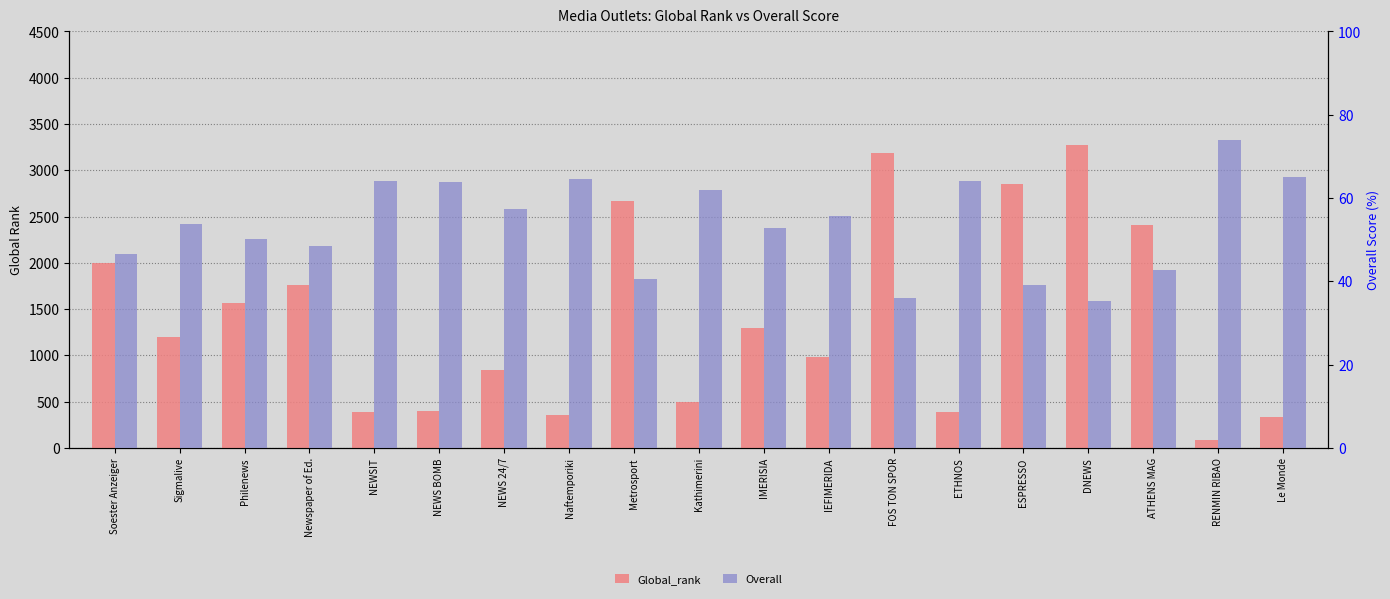

What are all the series names shown in the legend?

Global_rank, Overall